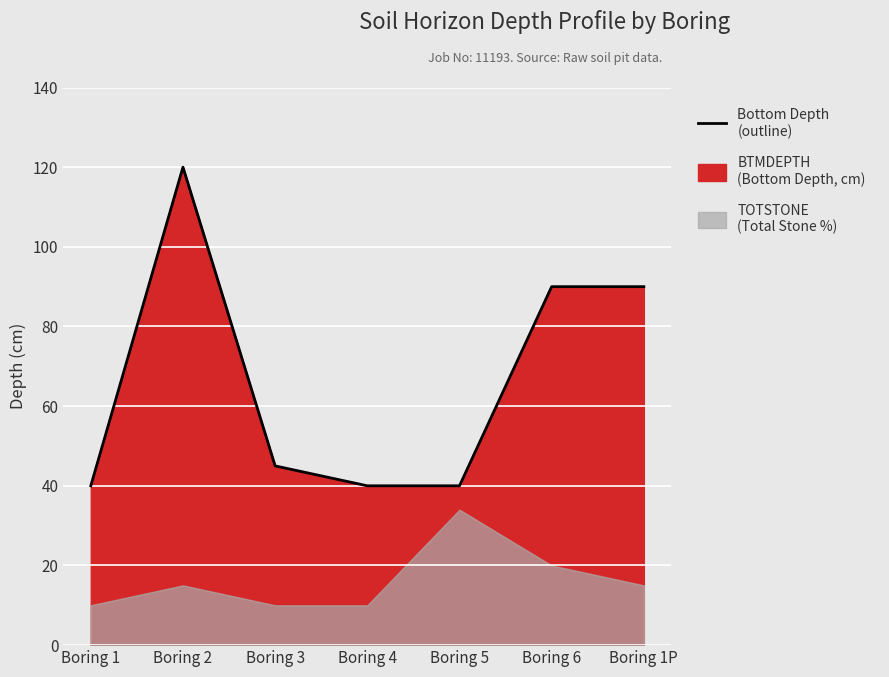

What is the label of the 7th point from the left?

Boring 1P